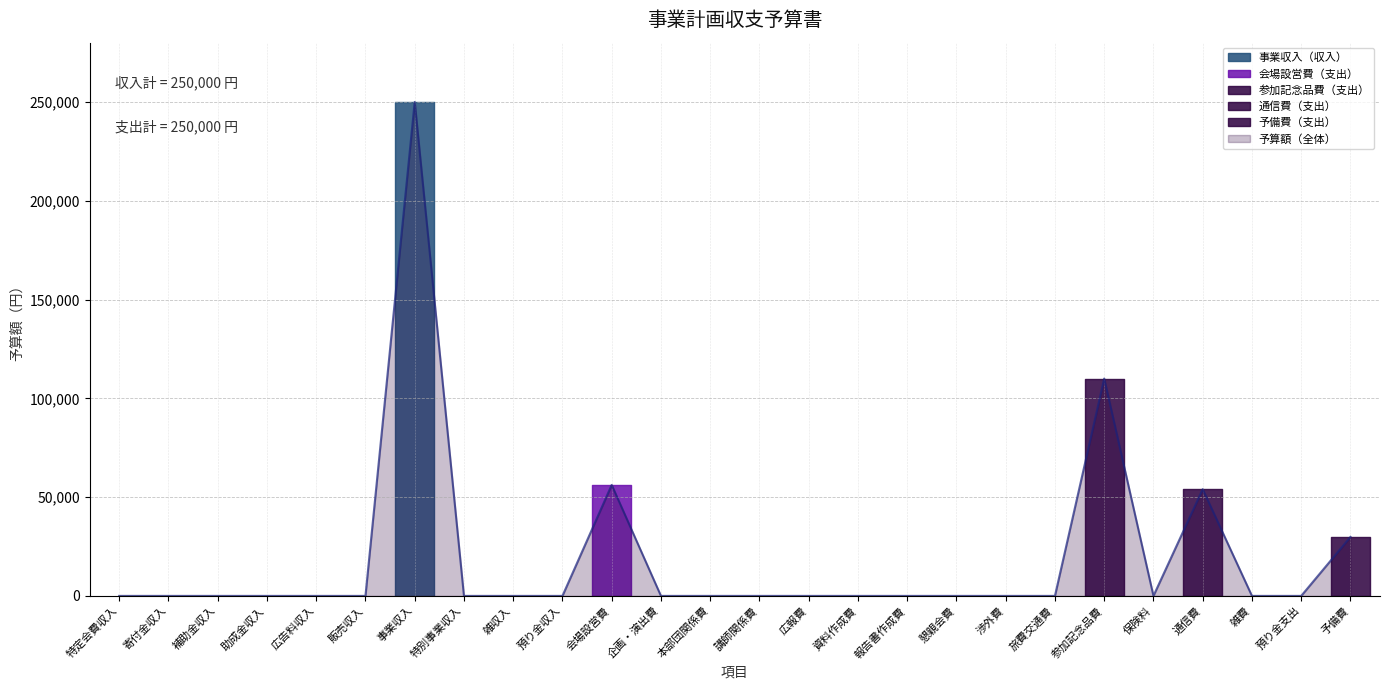

Rank the categories by value from highest to lowest.

事業収入, 参加記念品費, 会場設営費, 通信費, 予備費, 特定会費収入, 寄付金収入, 補助金収入, 助成金収入, 広告料収入, 販売収入, 特別事業収入, 雑収入, 預り金収入, 企画・演出費, 本部団関係費, 講師関係費, 広報費, 資料作成費, 報告書作成費, 懇親会費, 渉外費, 旅費交通費, 保険料, 雑費, 預り金支出